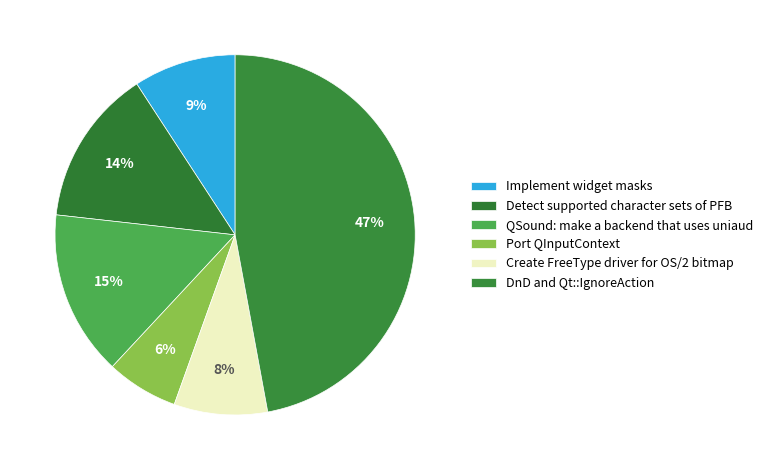

Count the number of slices in the pie.

6